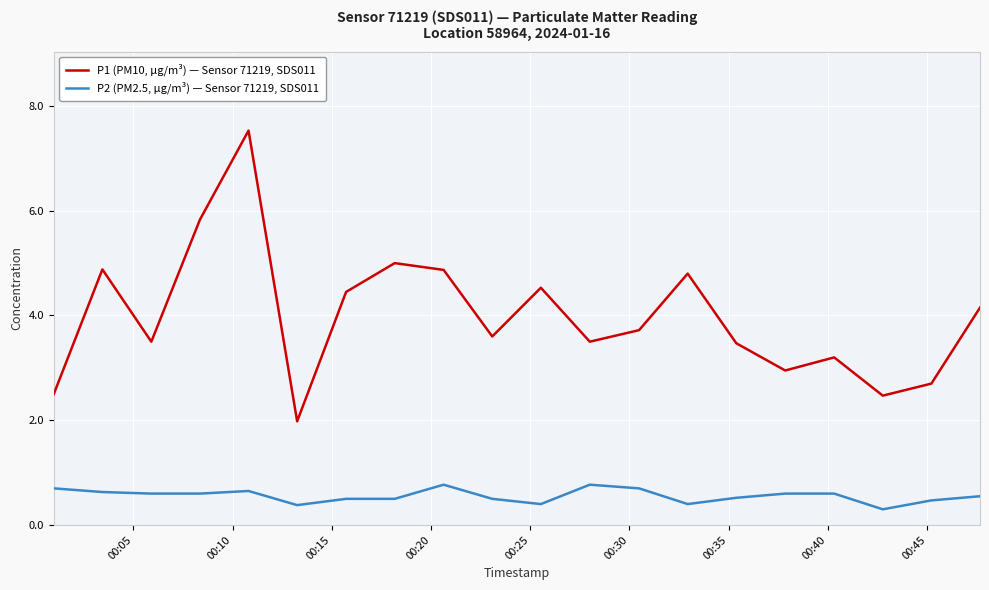

List the series in order of their peak value, lowest first.

P2 (PM2.5, µg/m³) — Sensor 71219, SDS011, P1 (PM10, µg/m³) — Sensor 71219, SDS011